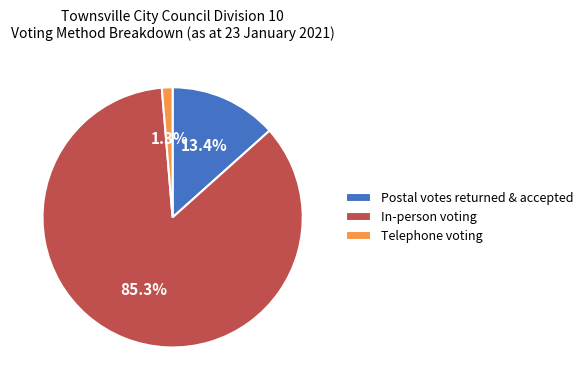

To the nearest percent, what is the combined percentage of Telephone voting and Postal votes returned & accepted?

15%